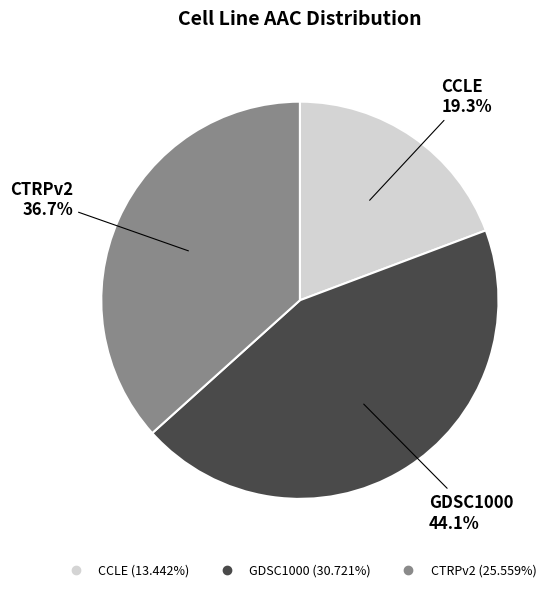

How much of the chart is everything except CTRPv2?

63.3%